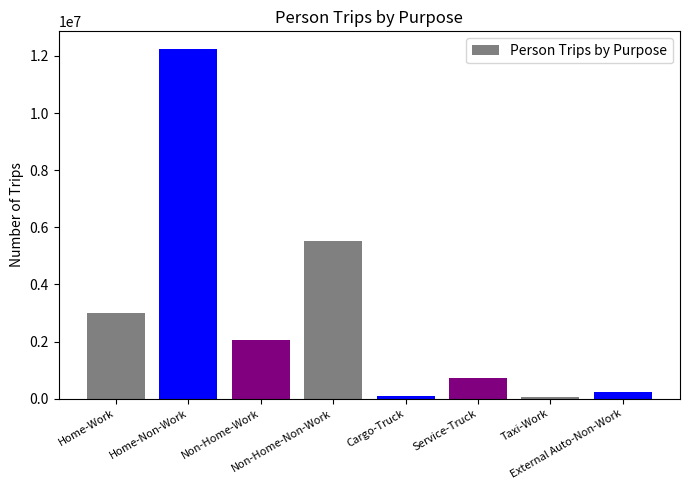

What is the maximum value shown in the chart?

12248090